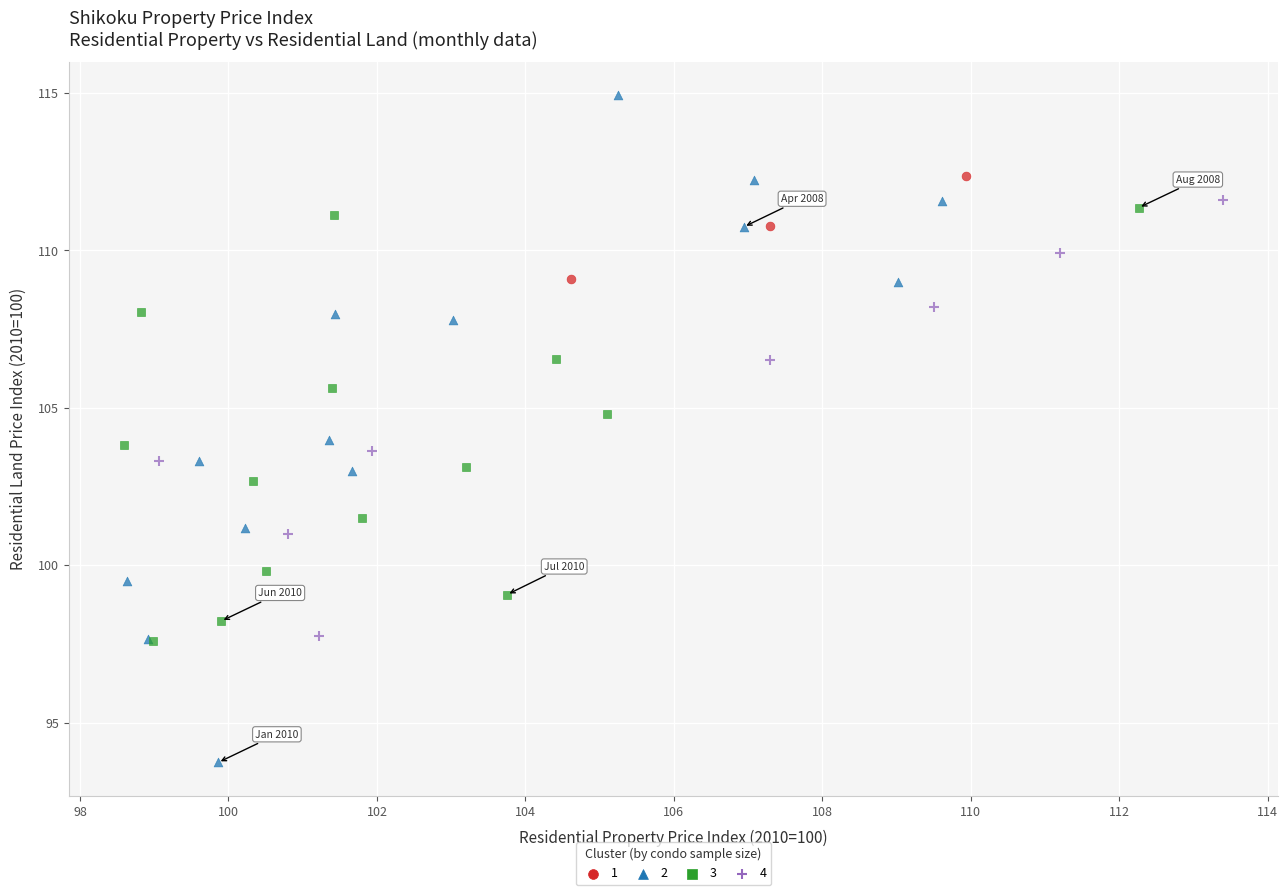

What are all the series names shown in the legend?

1, 2, 3, 4